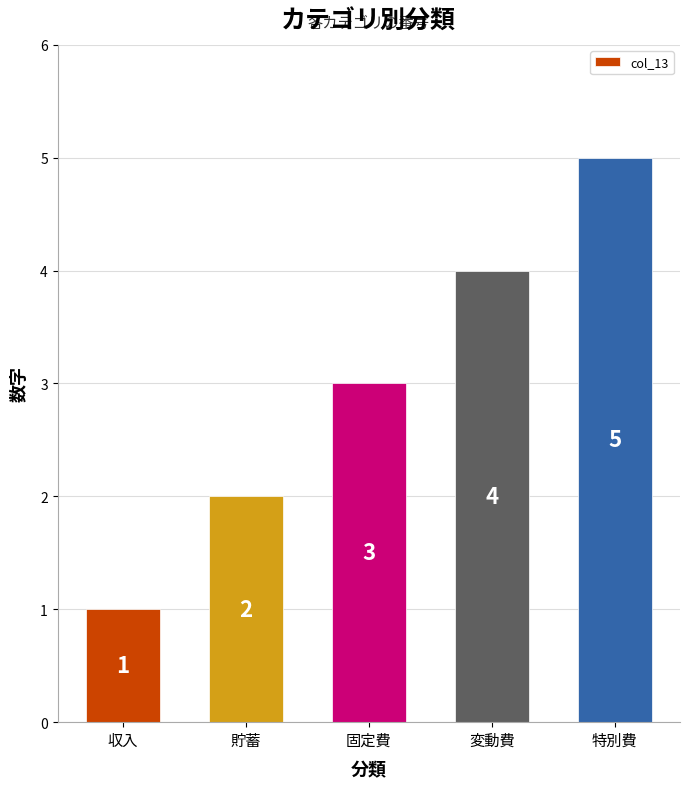

Rank the categories by value from highest to lowest.

特別費, 変動費, 固定費, 貯蓄, 収入